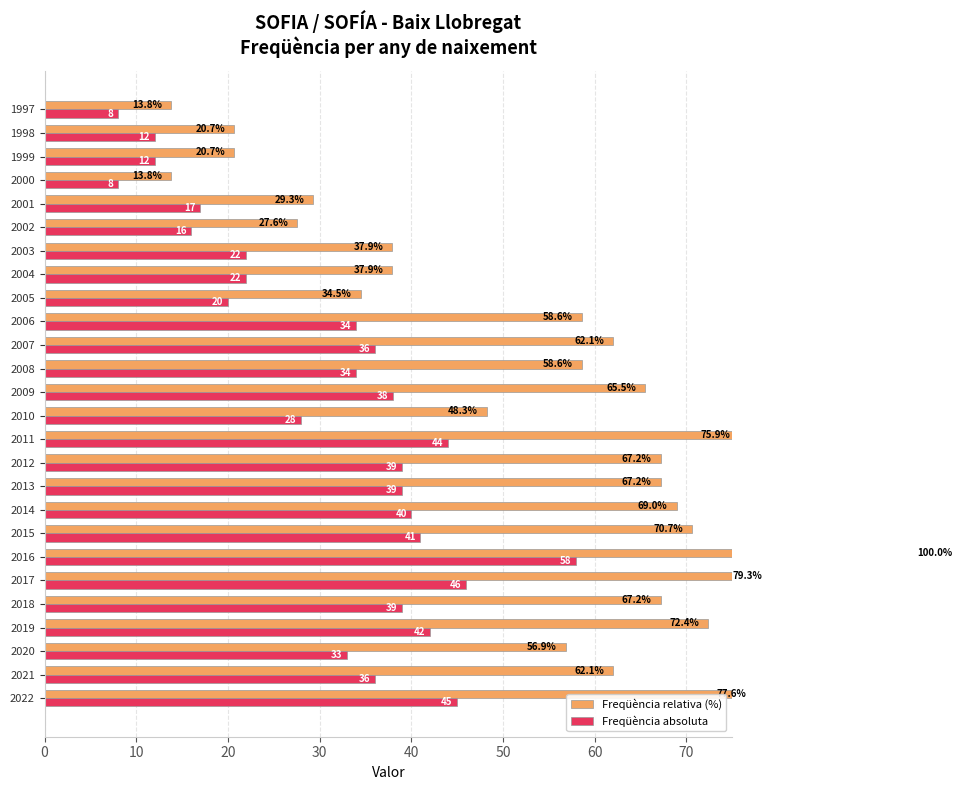

What is the difference between the maximum and second lowest values in the Freqüència absoluta series?

50.0